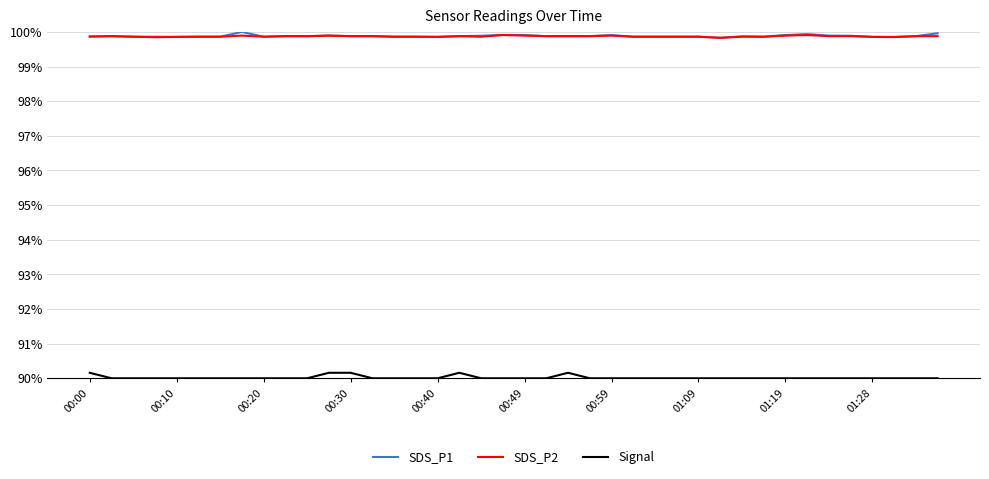

True or false: Signal and SDS_P1 intersect in this chart.

False